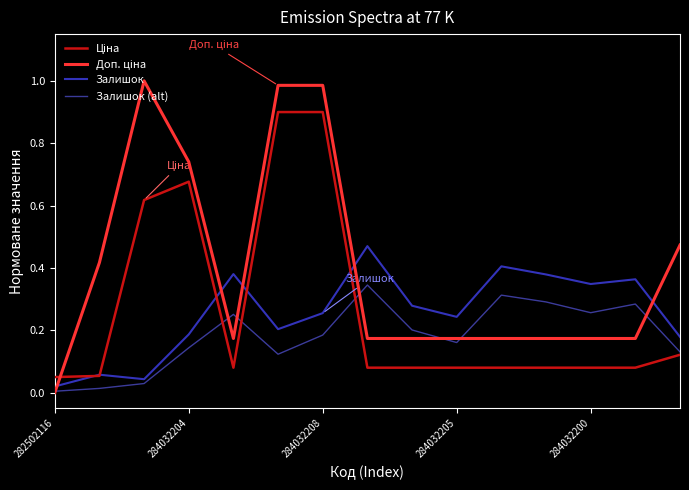

What is the difference between the maximum and minimum values in the Ціна series?

0.8